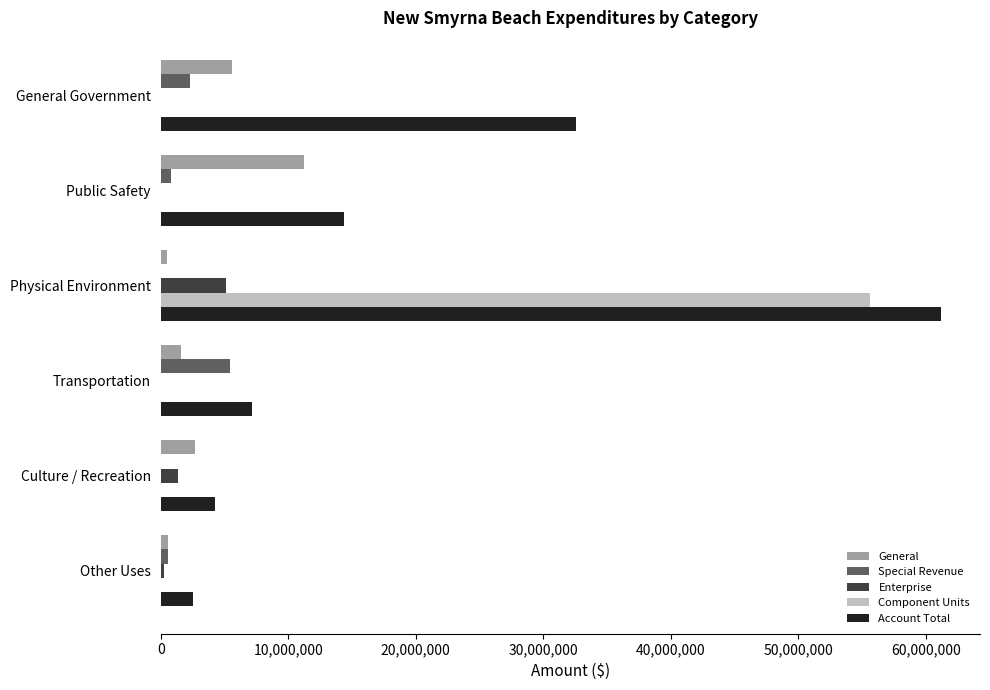

Is the value of Enterprise at Public Safety greater than the value of Account Total at General Government?

No